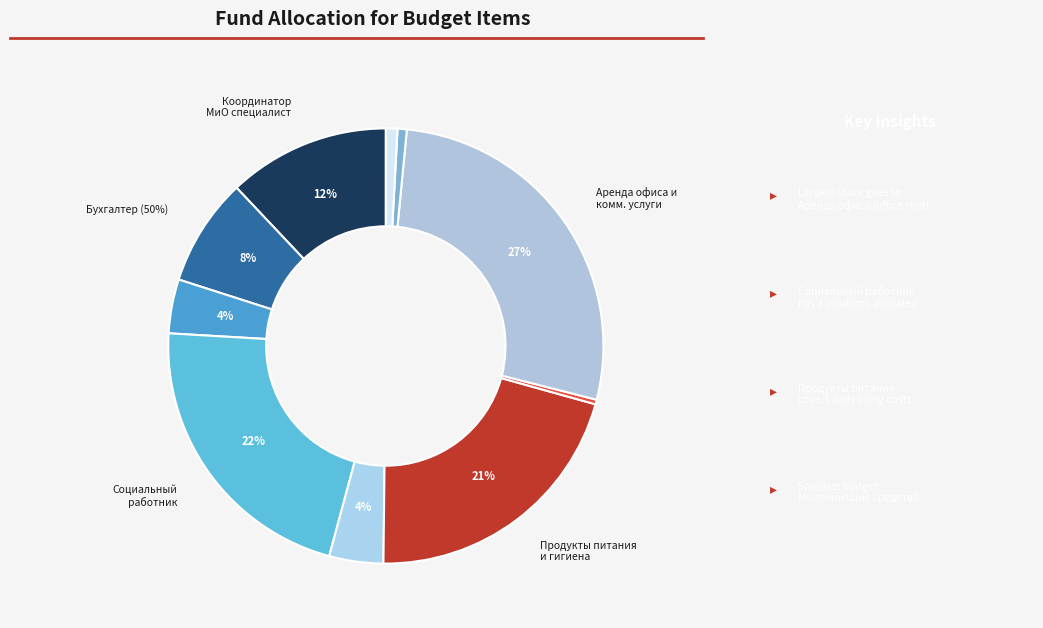

What percentage is the Социальный работник slice, to the nearest percent?

22%